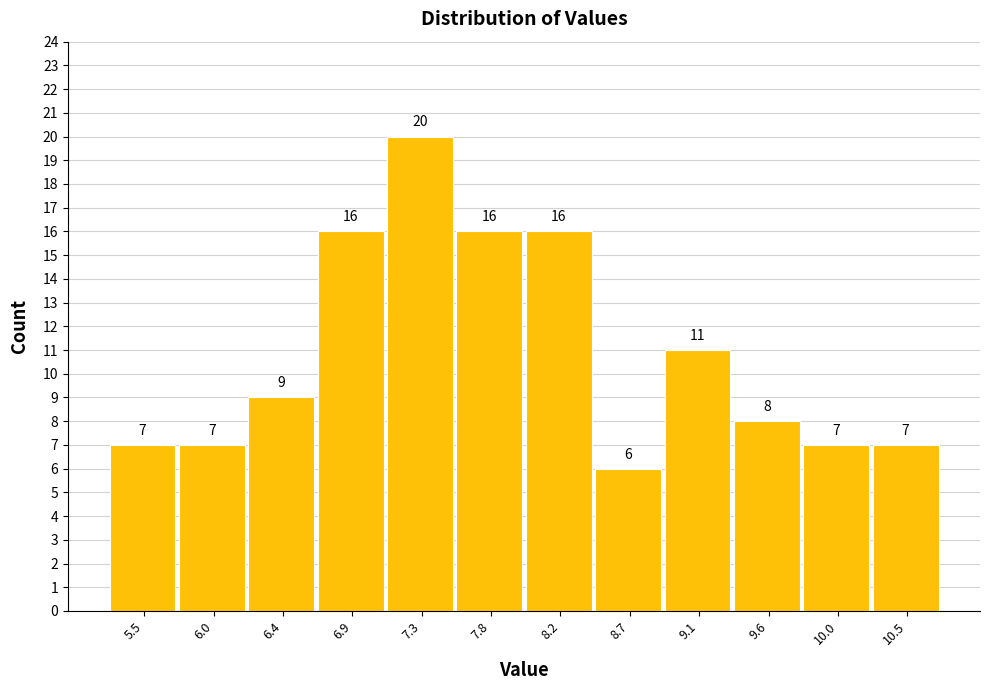

Reading left to right, transcribe this chart: for each bar, give the range it covers on the x-axis and its height. The bar edges are not printed on the chart, so give them approximately, as read against the axis.

5.29 to 5.74: 7
5.74 to 6.19: 7
6.19 to 6.64: 9
6.64 to 7.09: 16
7.09 to 7.54: 20
7.54 to 7.99: 16
7.99 to 8.44: 16
8.44 to 8.89: 6
8.89 to 9.34: 11
9.34 to 9.79: 8
9.79 to 10.24: 7
10.24 to 10.69: 7